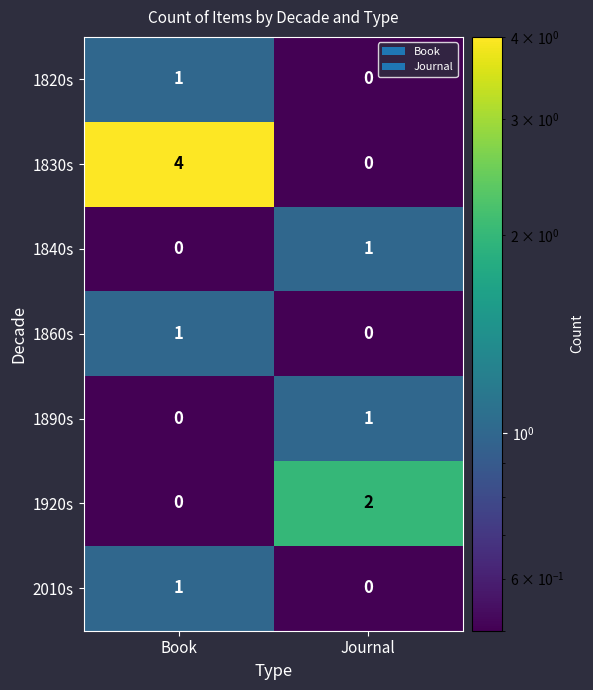

What is the sum of the 1830s values at Book and Journal?

4